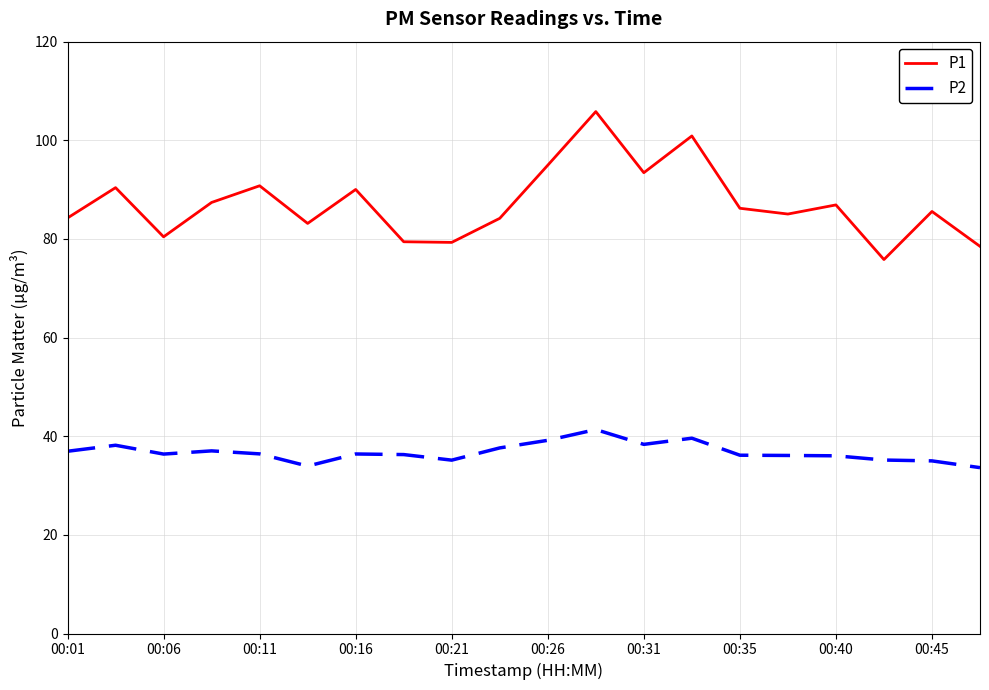

Which series has the widest spread of values?

P1